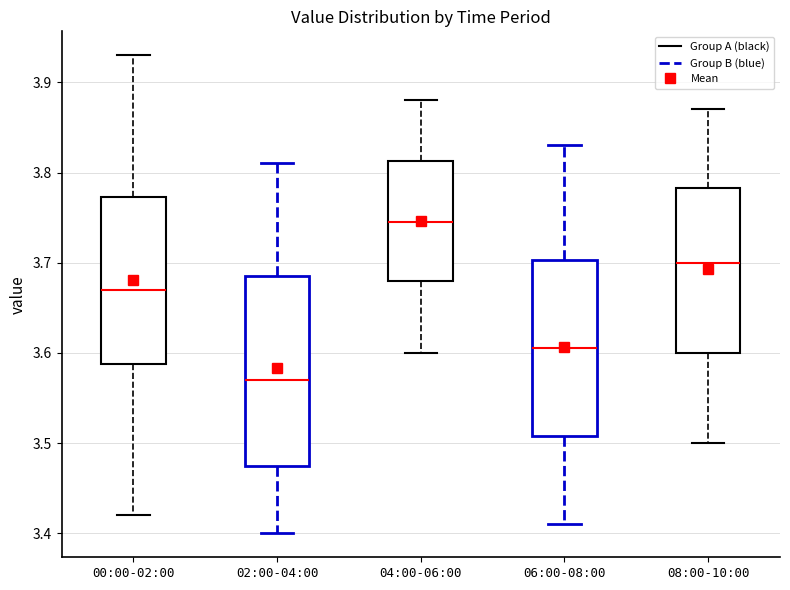

Reading left to right, read every box against the y-axis: the position of its median line, the range the box covers, and the ends of its whiskers. The values are not printed on the chart, so give them approximately, as read against the axis.

00:00-02:00: median 3.67, box 3.59 to 3.77, whiskers 3.42 to 3.93
02:00-04:00: median 3.57, box 3.48 to 3.69, whiskers 3.40 to 3.81
04:00-06:00: median 3.75, box 3.68 to 3.81, whiskers 3.60 to 3.88
06:00-08:00: median 3.61, box 3.51 to 3.70, whiskers 3.41 to 3.83
08:00-10:00: median 3.70, box 3.60 to 3.78, whiskers 3.50 to 3.87